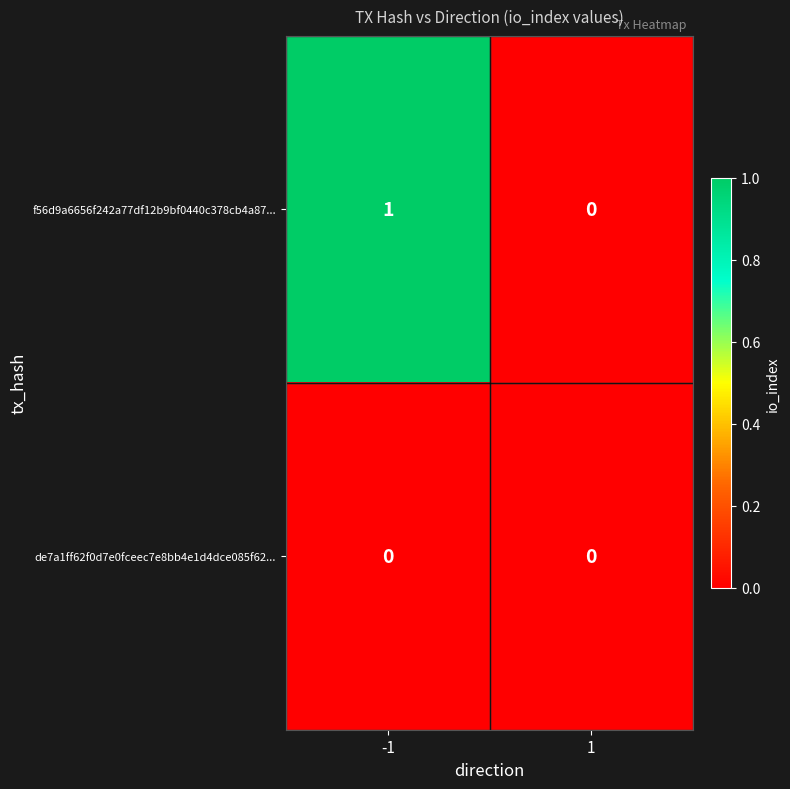

List the series in order of their peak value, lowest first.

de7a1ff62f0d7e0fceec7e8bb4e1d4dce085f62..., f56d9a6656f242a77df12b9bf0440c378cb4a87...